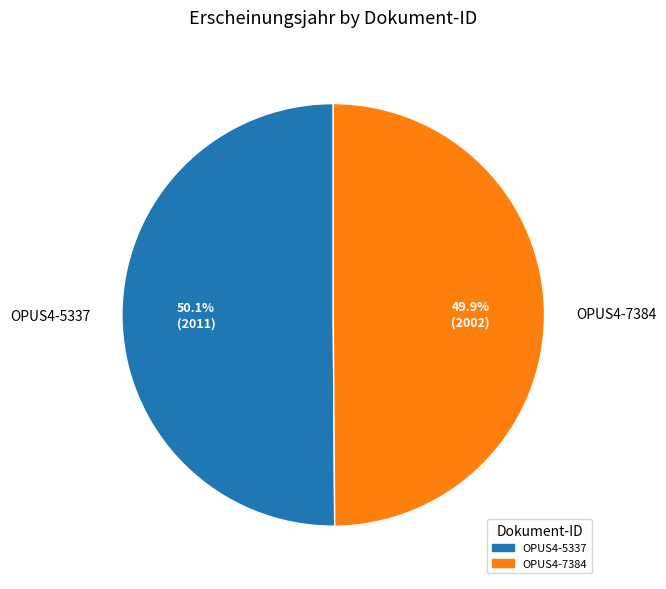

Approximately how many times larger is the value at OPUS4-5337 compared to OPUS4-7384?

1.0